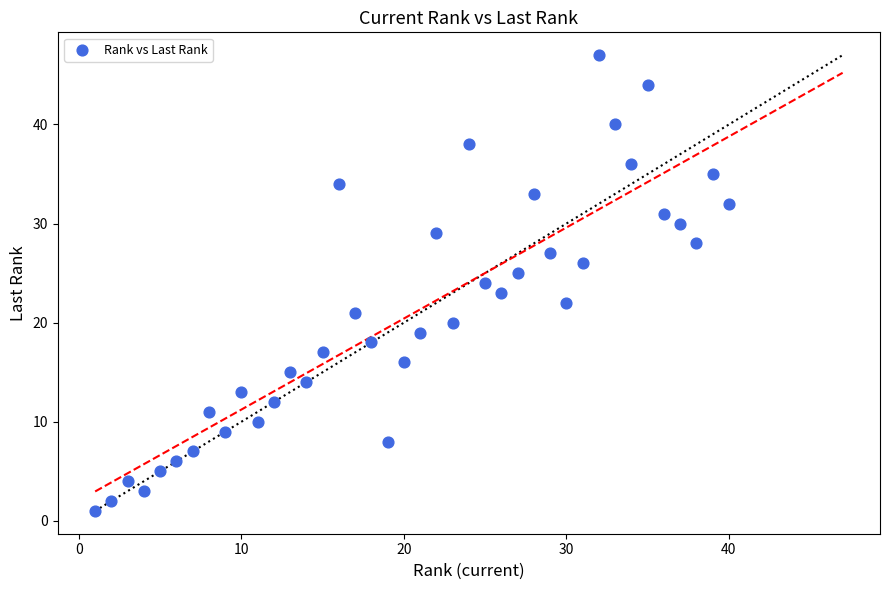

What is the range of Y values (max minus min)?

46